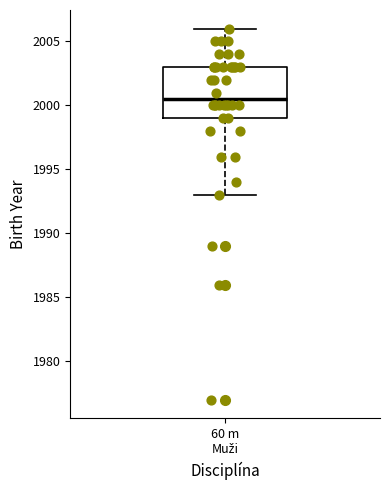

Transcribe this box plot: give where the median line is, the range the box spans, and where the two whiskers end, as read against the y-axis. The values are not printed on the chart, so give them approximately, as read against the axis.

median 2000.5, box 1999.0 to 2003.0, whiskers 1993.0 to 2006.0